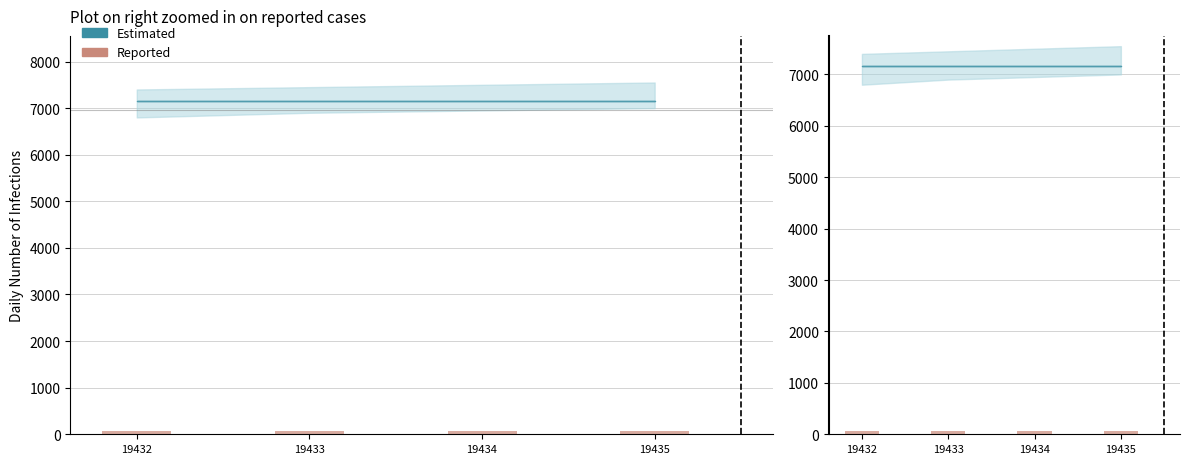

Are the bars grouped side by side (vs. stacked)?

No